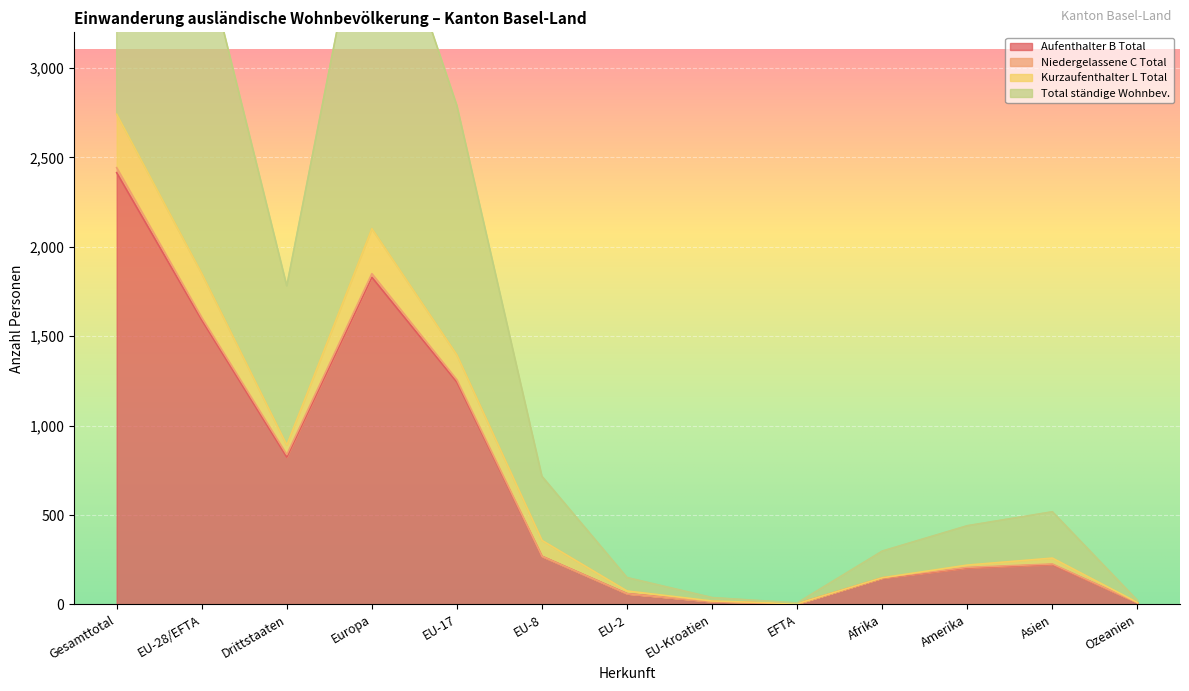

At which label does Aufenthalter B Total reach its peak?

Gesamttotal